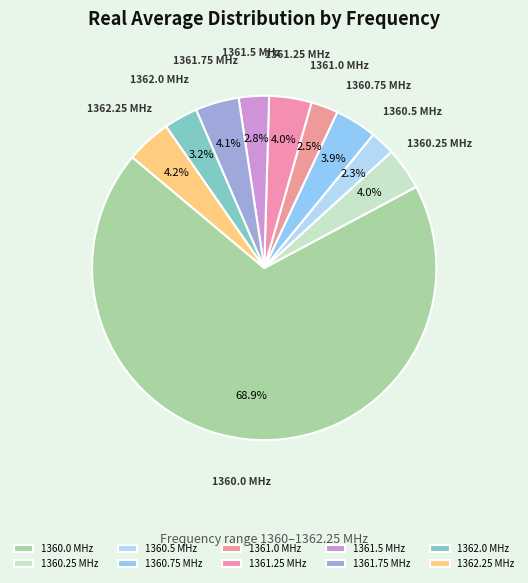

Is the sum of 1361.75 and 1362.0 greater than half?

No